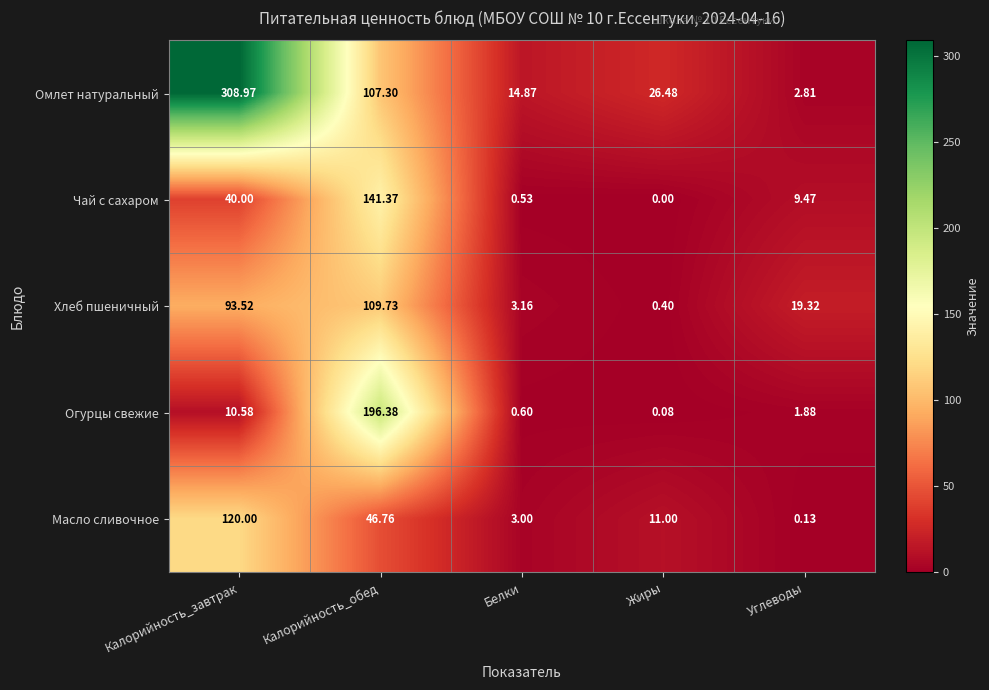

At which label is Огурцы свежие closest to 98?

Калорийность_завтрак